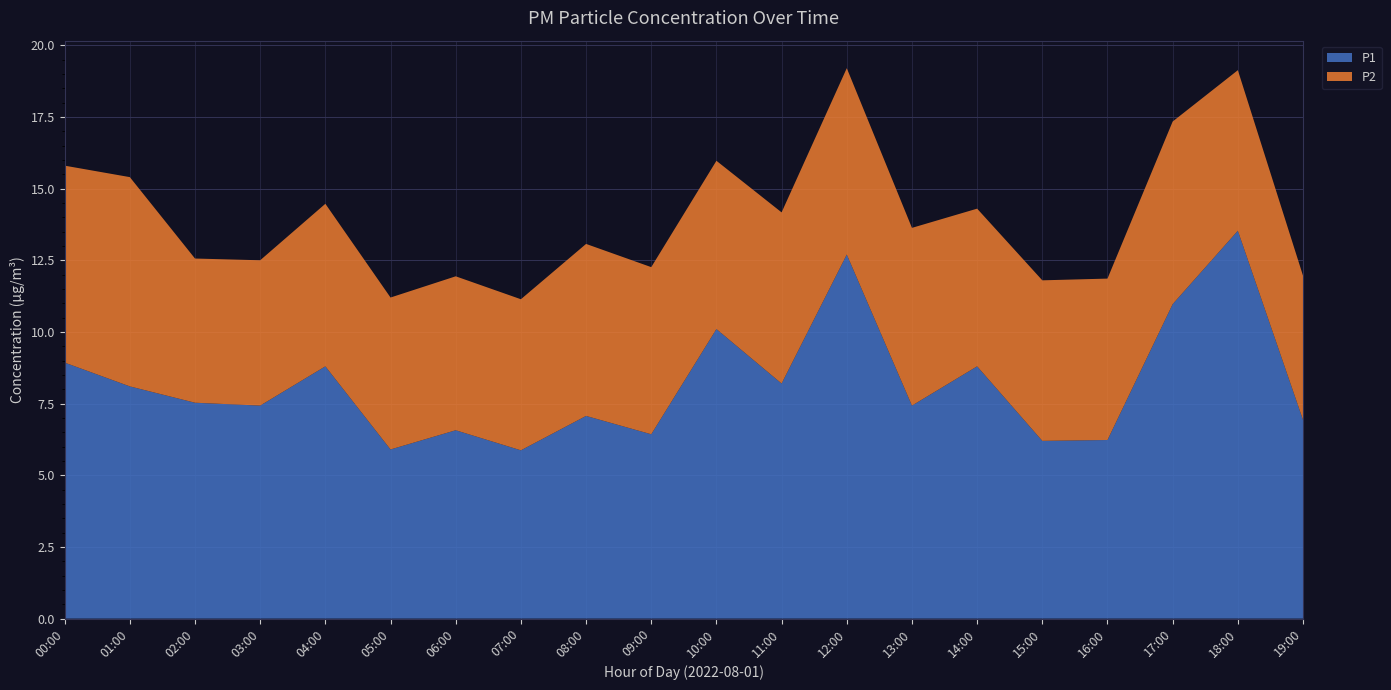

Reading right to left, transcribe all the data shown in this chart.

P1: 6.9	13.5	11.0	6.2	6.2	8.8	7.4	12.7	8.2	10.1	6.4	7.1	5.9	6.6	5.9	8.8	7.4	7.5	8.1	8.9
P2: 5.0	5.6	6.4	5.6	5.6	5.5	6.2	6.5	6.0	5.9	5.8	6.0	5.3	5.4	5.3	5.7	5.1	5.0	7.3	6.9